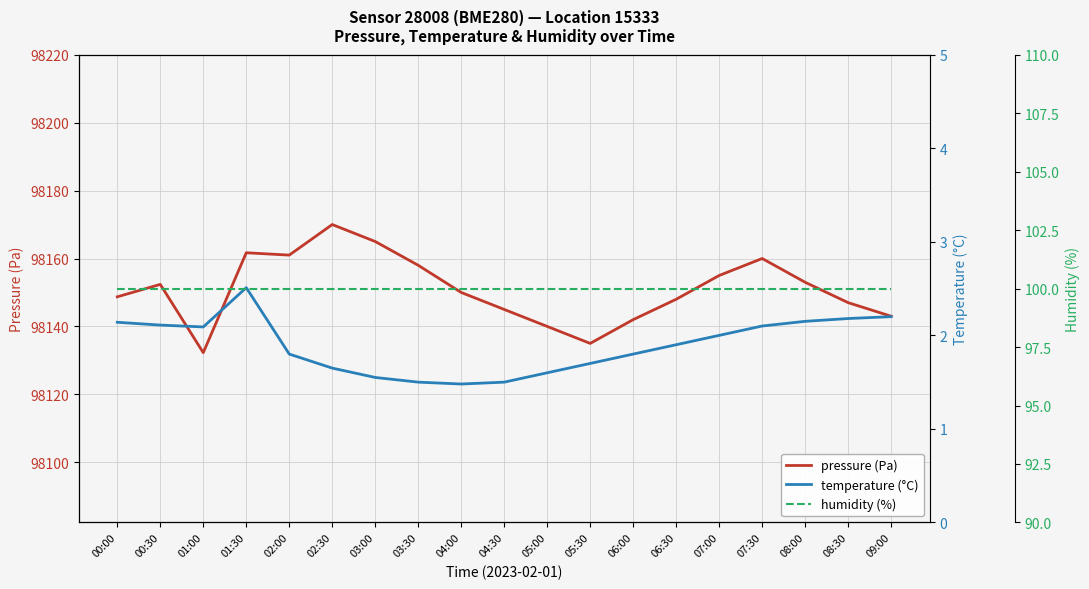

What is the sum of all humidity (%) values?

1900.0